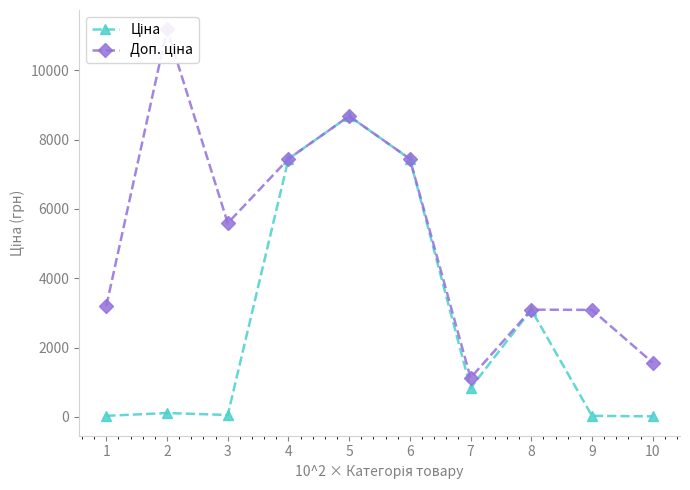

True or false: Ціна and Доп. ціна intersect in this chart.

False